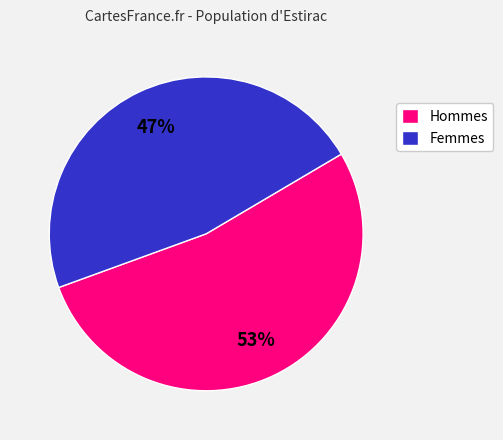

The Hommes slice represents 53% of the pie. True or false?

True